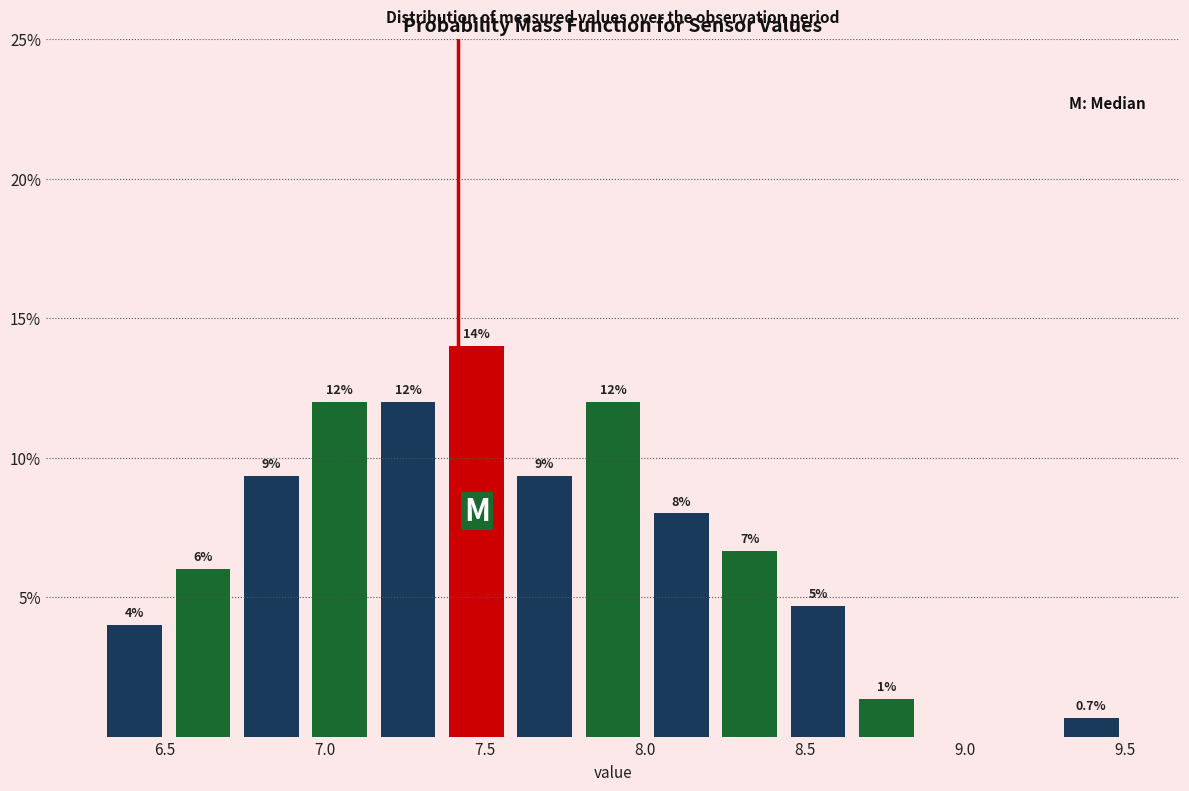

Which range on the x-axis has the tallest bar?

7.35 to 7.60